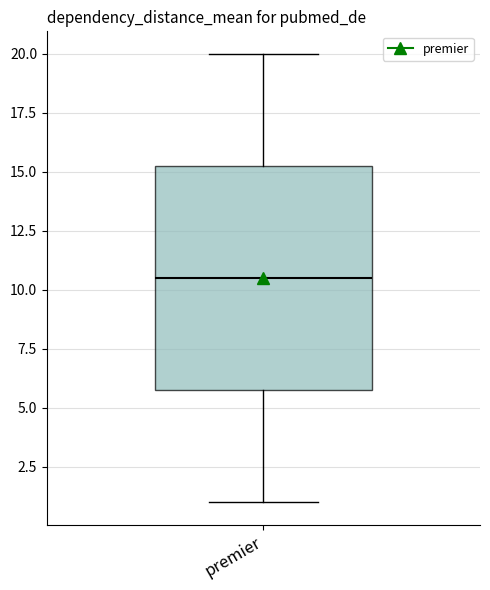

Where is the upper edge of the box for premier on the y-axis? The values are not printed on the chart, so give them approximately, as read against the axis.

15.5